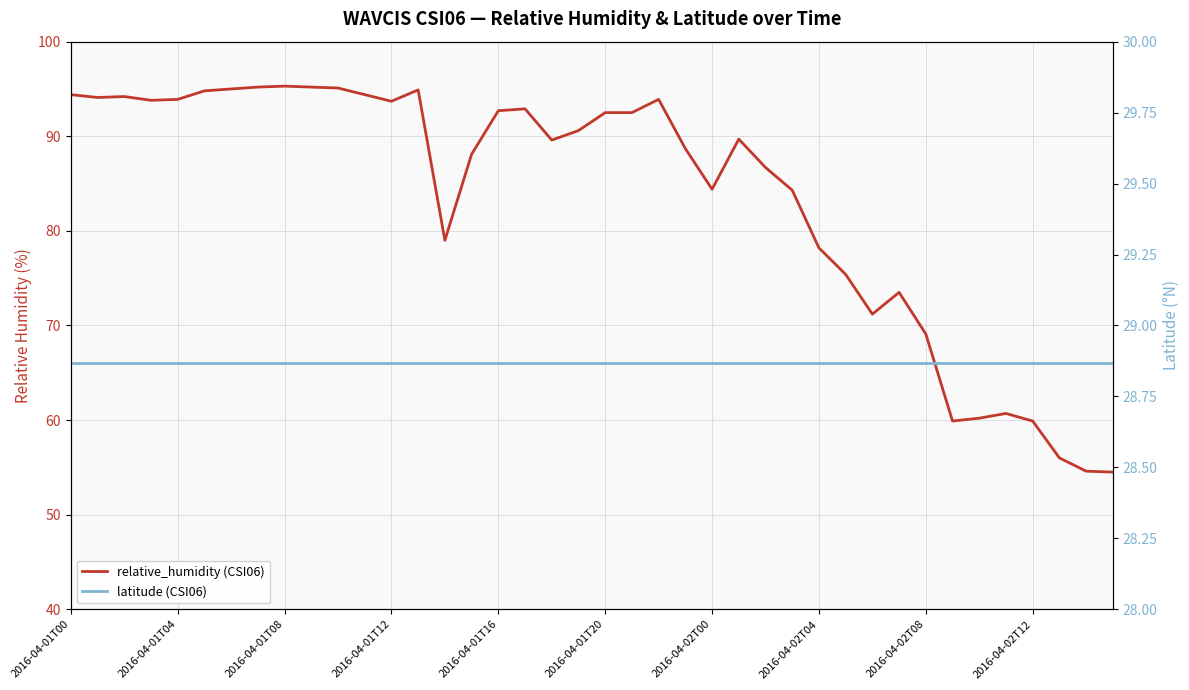

How many lines are shown in the chart?

2